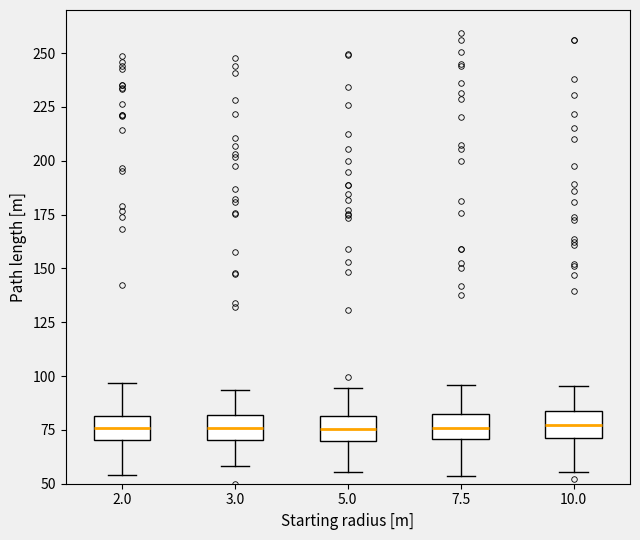

Reading left to right, transcribe this box plot: for each box, give where its median line is, the range the box spans, and where its two whiskers end, as read against the y-axis. The values are not printed on the chart, so give them approximately, as read against the axis.

2.0: median 75, box 70 to 80, whiskers 55 to 95
3.0: median 75, box 70 to 80, whiskers 60 to 95
5.0: median 75, box 70 to 80, whiskers 55 to 95
7.5: median 75, box 70 to 85, whiskers 55 to 95
10.0: median 75, box 70 to 85, whiskers 55 to 95